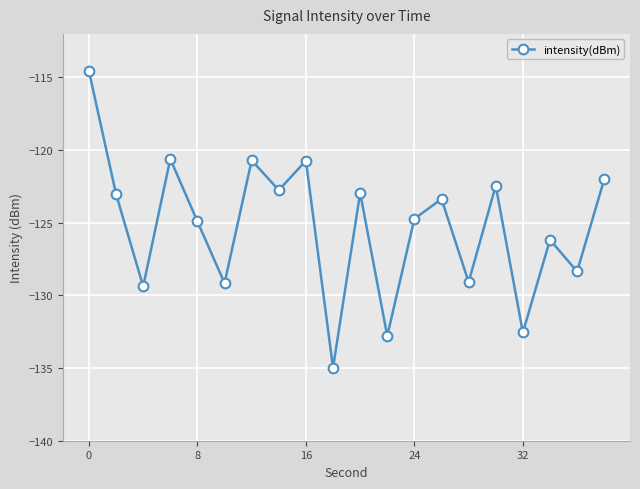

What is the sum of all values?

-2505.2